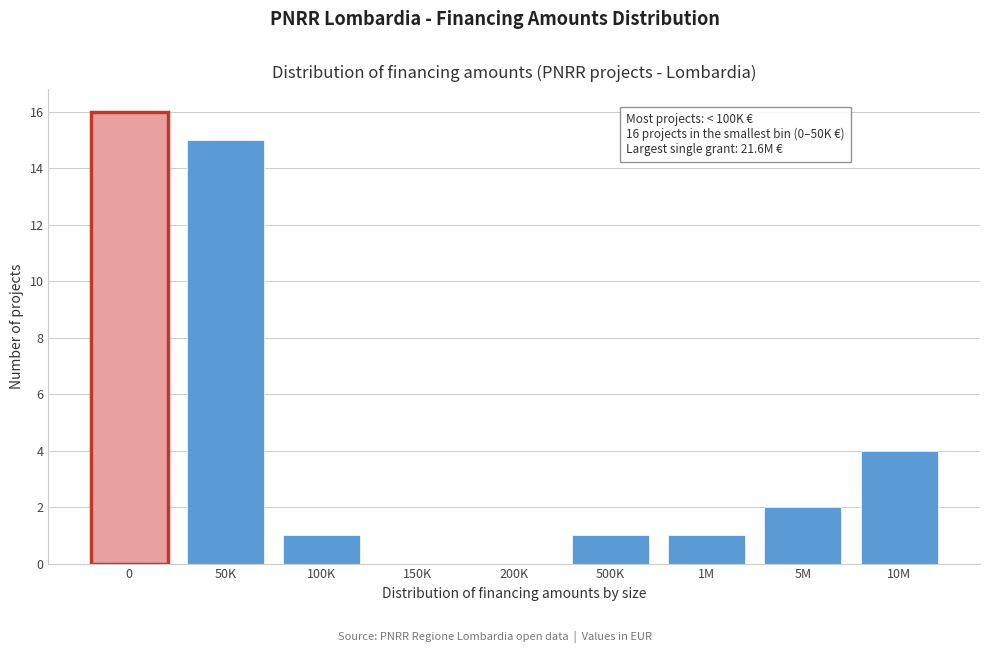

Reading left to right, extract all data points from this chart.

0=16	50K=15	100K=1	150K=0	200K=0	500K=1	1M=1	5M=2	10M=4